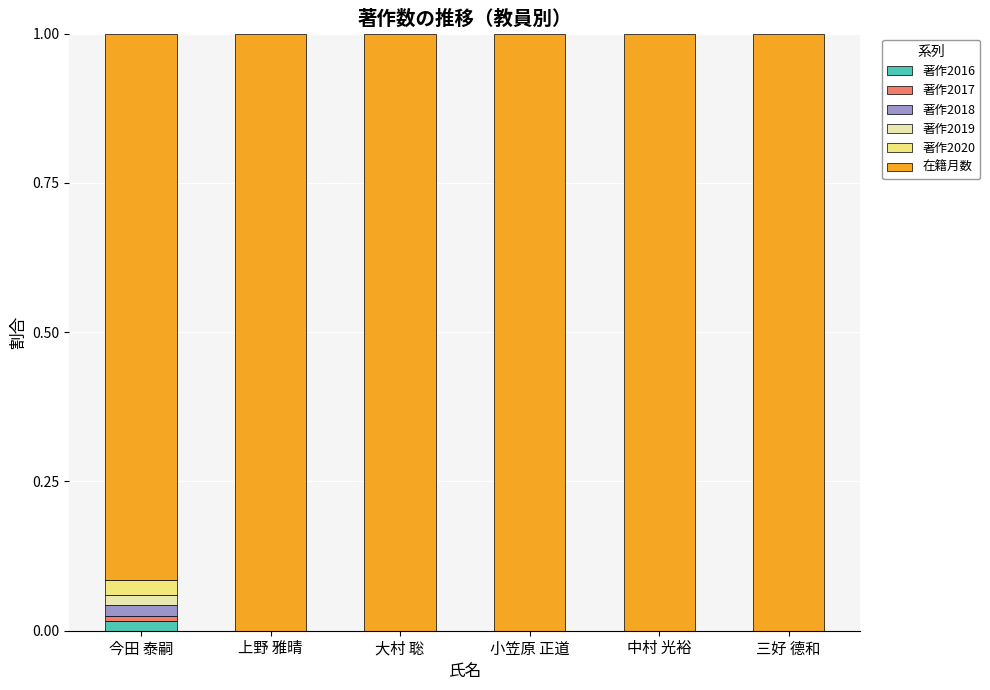

What is the total value across all series at 中村 光裕?

1.0